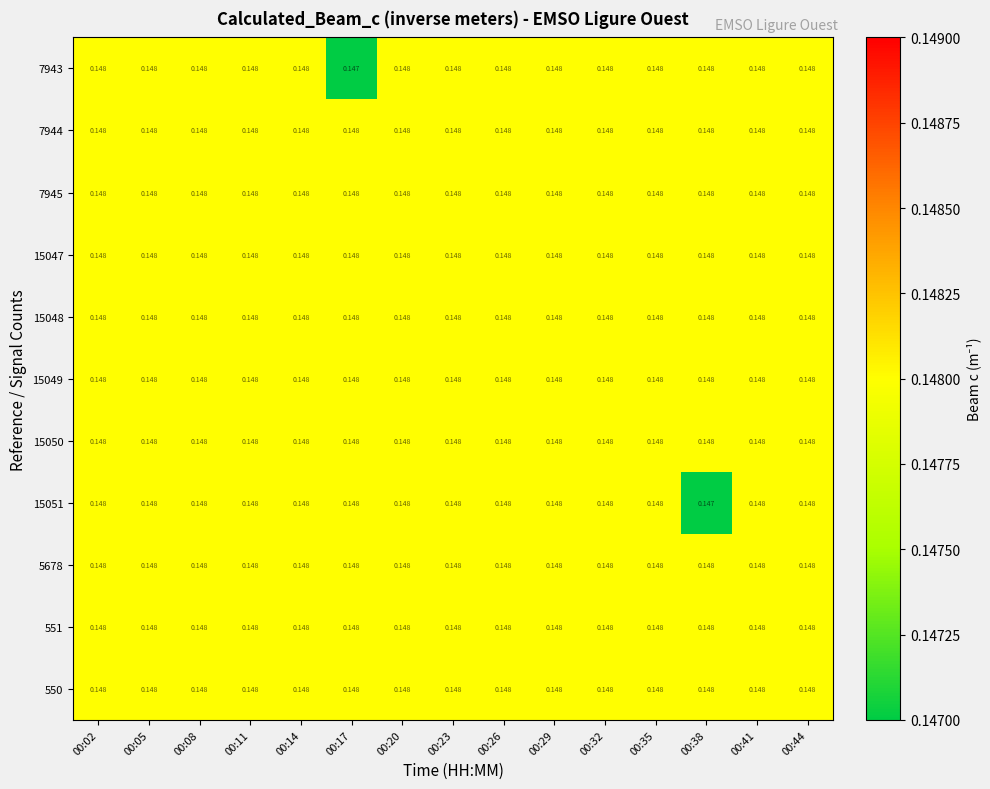

Count the number of categories in the chart.

15